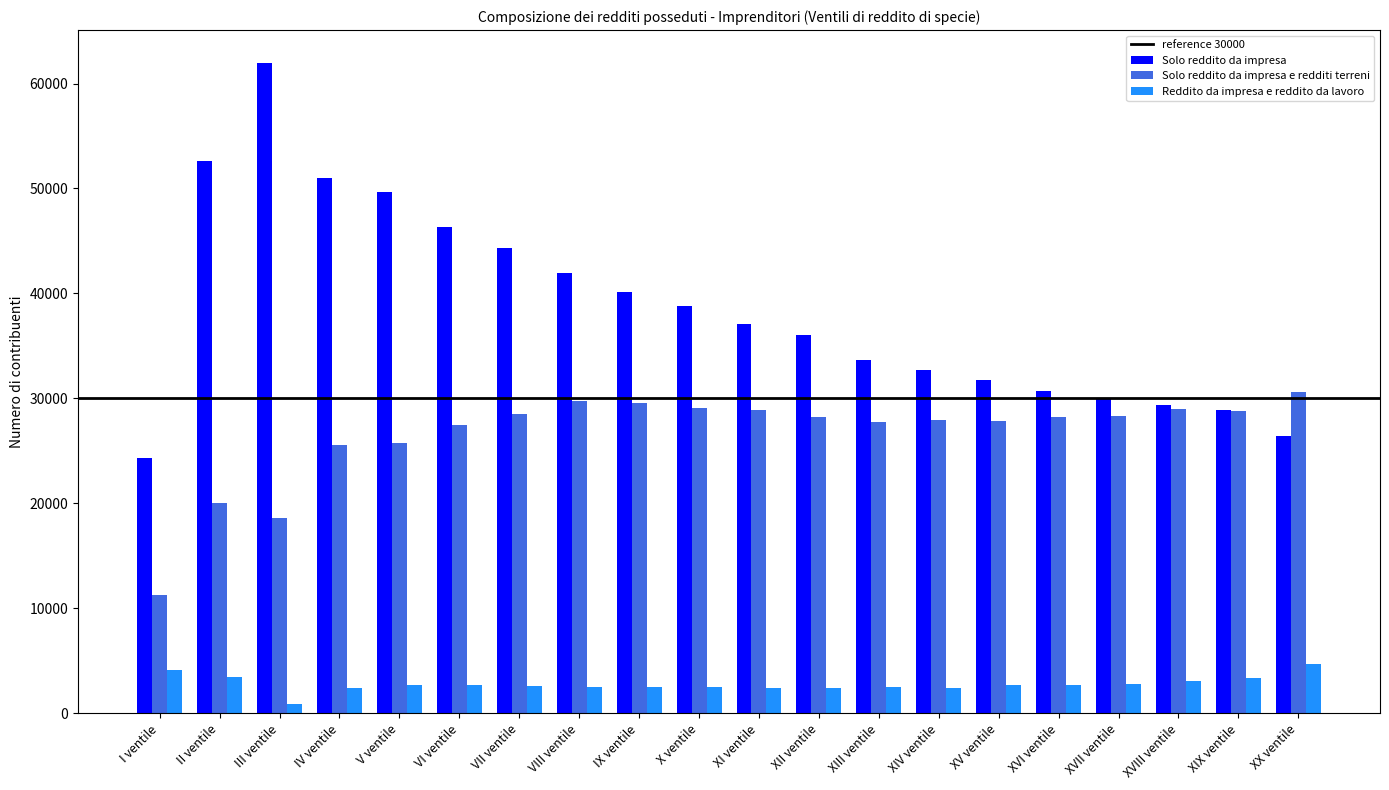

What is the maximum value for Solo reddito da impresa e redditi terreni?

30609